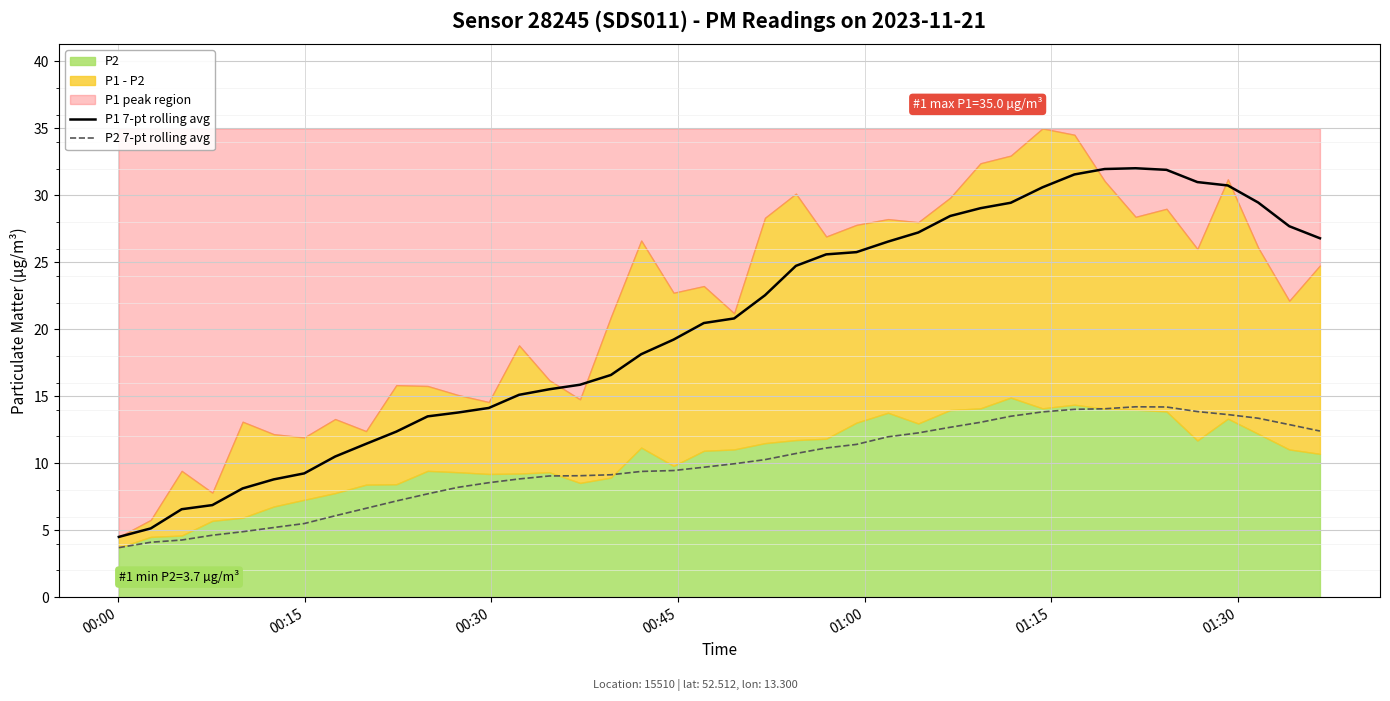

What is the highest value of the P1 7-pt rolling avg series?

32.0